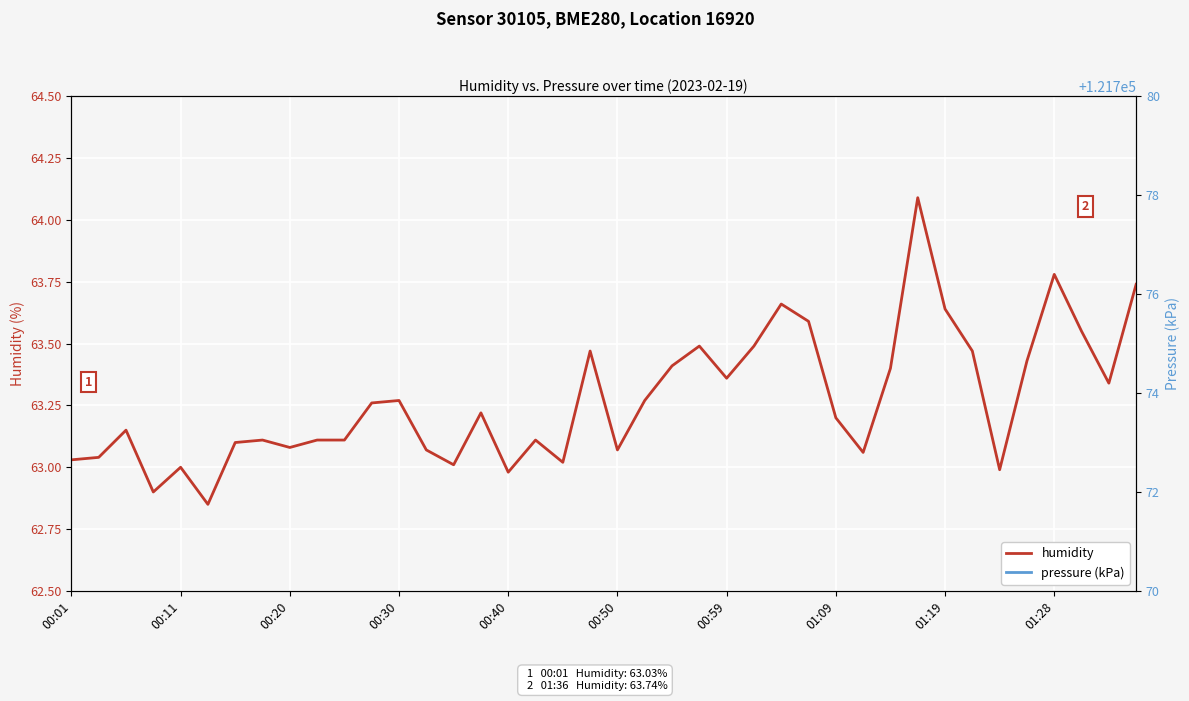

Reading right to left, extract all data points from this chart.

humidity: 63.7	63.3	63.5	63.8	63.4	63.0	63.5	63.6	64.1	63.4	63.1	63.2	63.6	63.7	63.5	63.4	63.5	63.4	63.3	63.1	63.5	63.0	63.1	63.0	63.2	63.0	63.1	63.3	63.3	63.1	63.1	63.1	63.1	63.1	62.9	63.0	62.9	63.1	63.0	63.0
pressure (kPa): 121.8	121.8	121.8	121.8	121.8	121.8	121.8	121.8	121.8	121.8	121.8	121.8	121.8	121.8	121.8	121.8	121.8	121.8	121.8	121.8	121.8	121.8	121.8	121.8	121.8	121.8	121.8	121.8	121.8	121.8	121.8	121.8	121.8	121.8	121.8	121.8	121.8	121.8	121.8	121.8